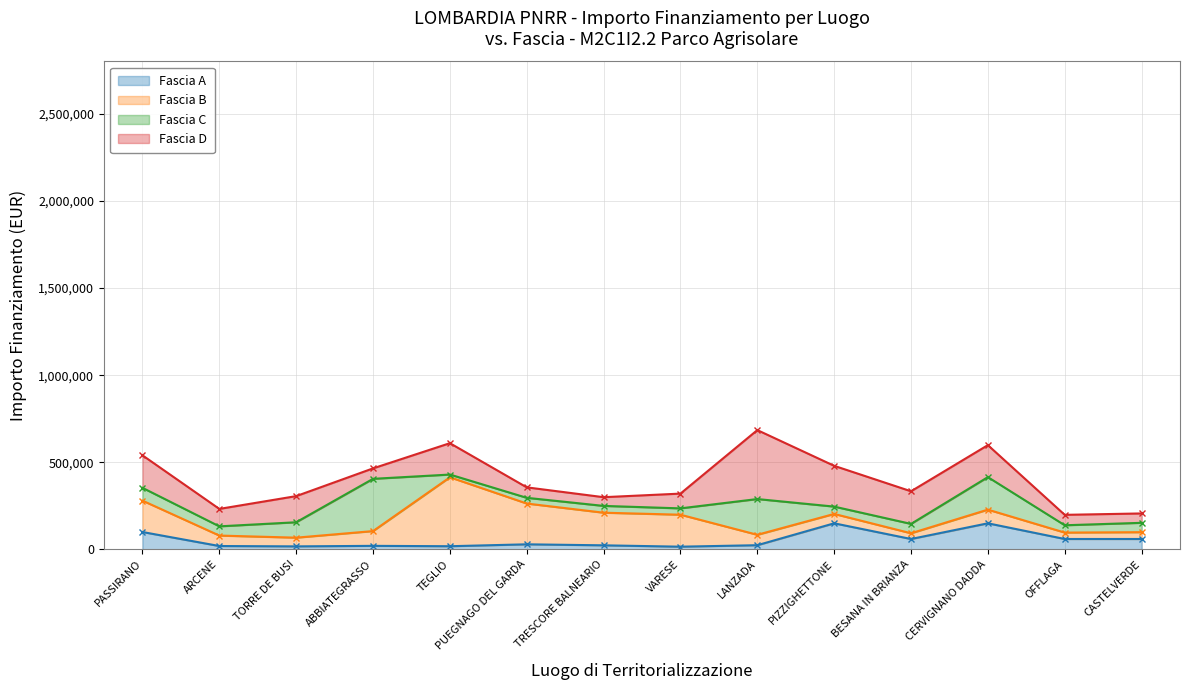

How many times do Fascia D and Fascia C cross each other?

4